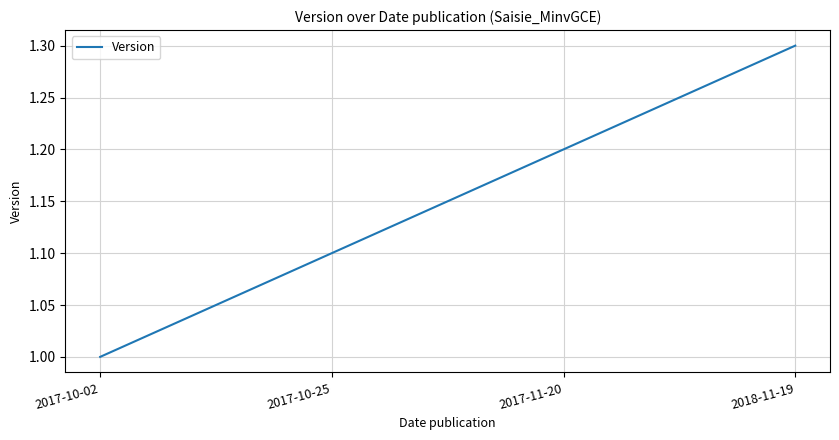

What is the difference between the maximum and second lowest values?

0.2